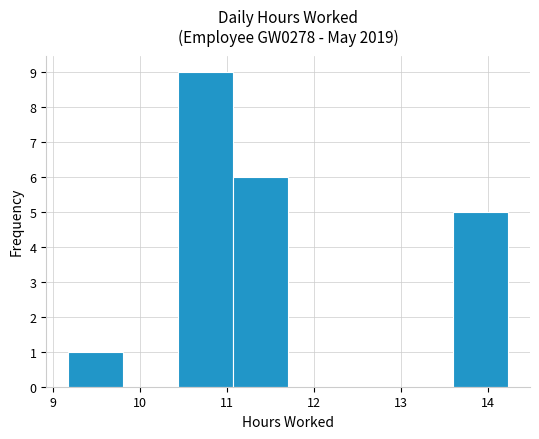

Which range on the x-axis has the tallest bar?

10.4 to 11.1